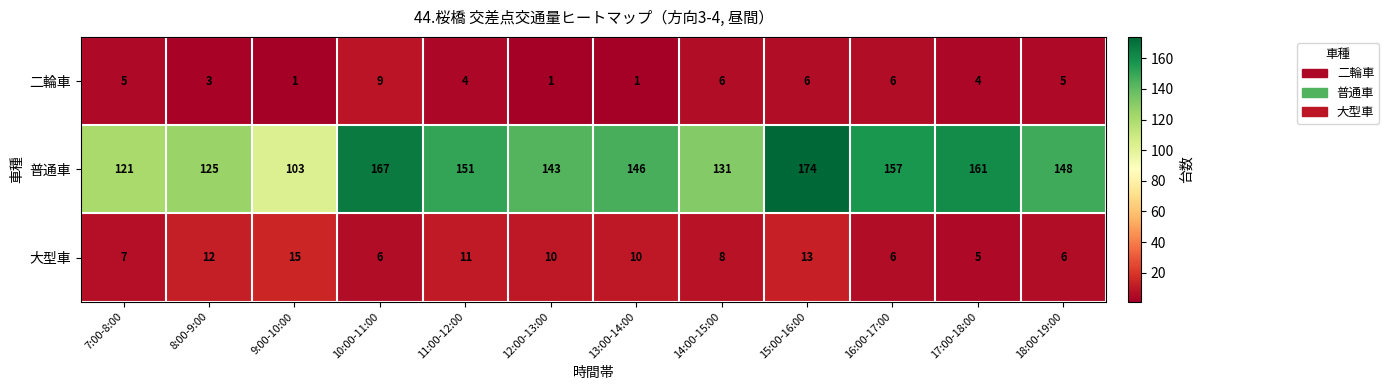

What is the total value across all series at 13:00-14:00?

157